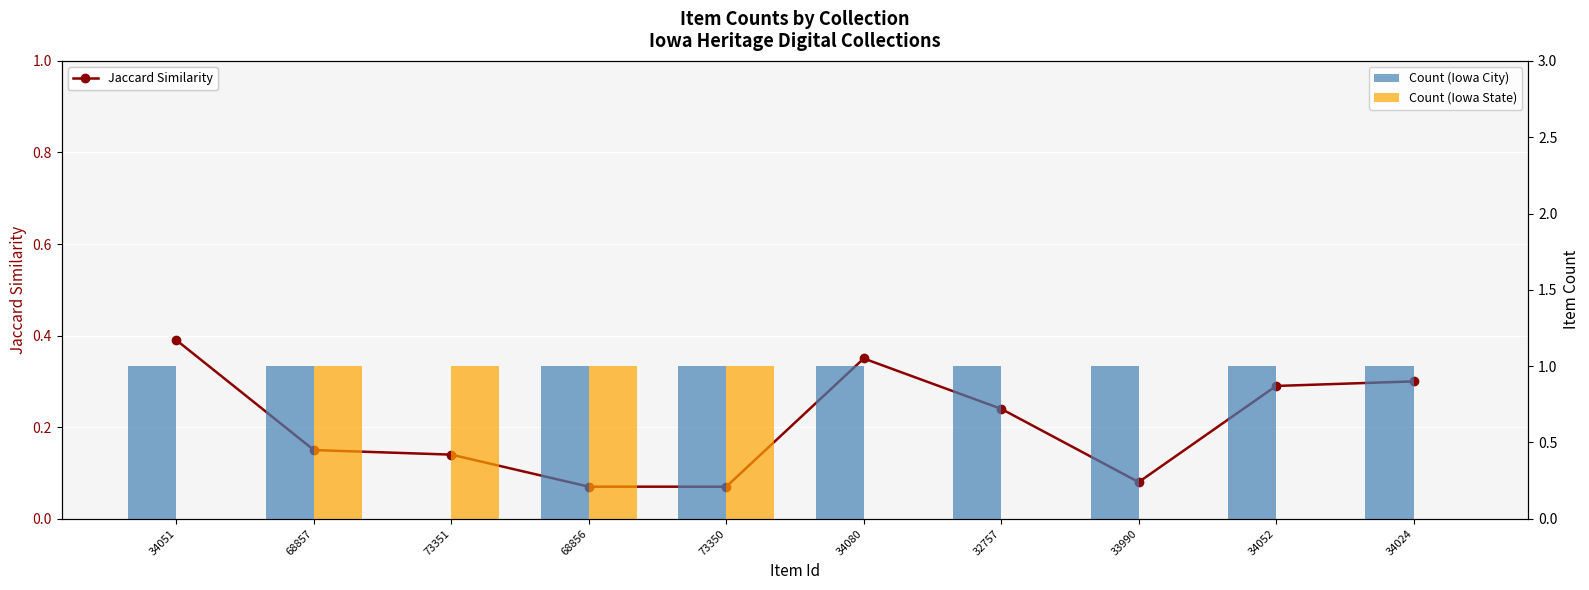

Between 68857 and 68856, which is larger?

68857